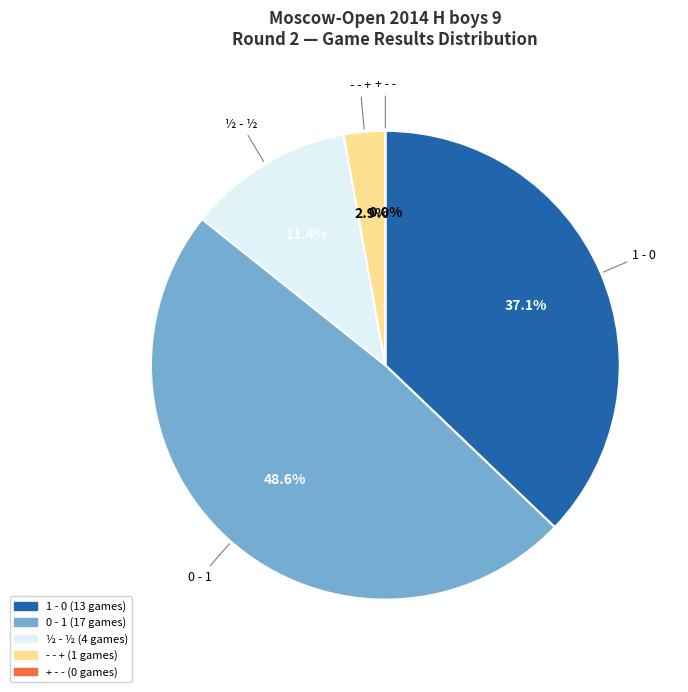

Is there any slice that represents more than half of the pie?

No